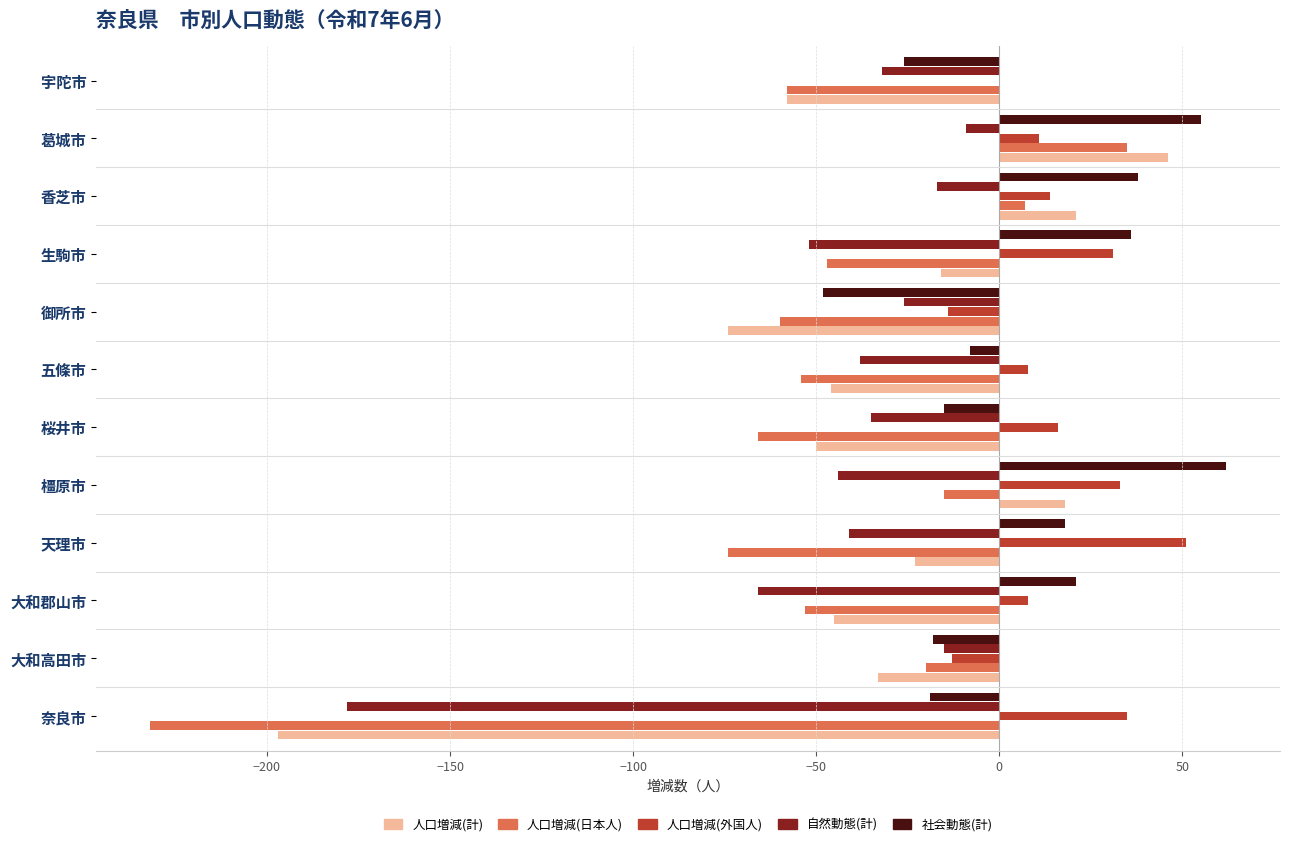

How many series are shown in this chart?

5